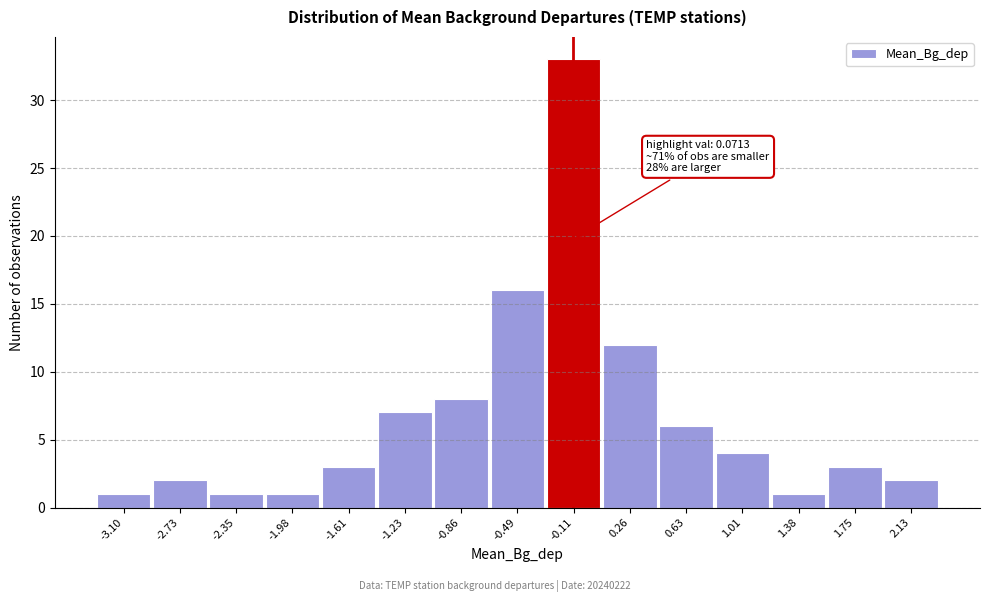

Reading right to left, extract all data points from this chart.

2	3	1	4	6	12	33	16	8	7	3	1	1	2	1